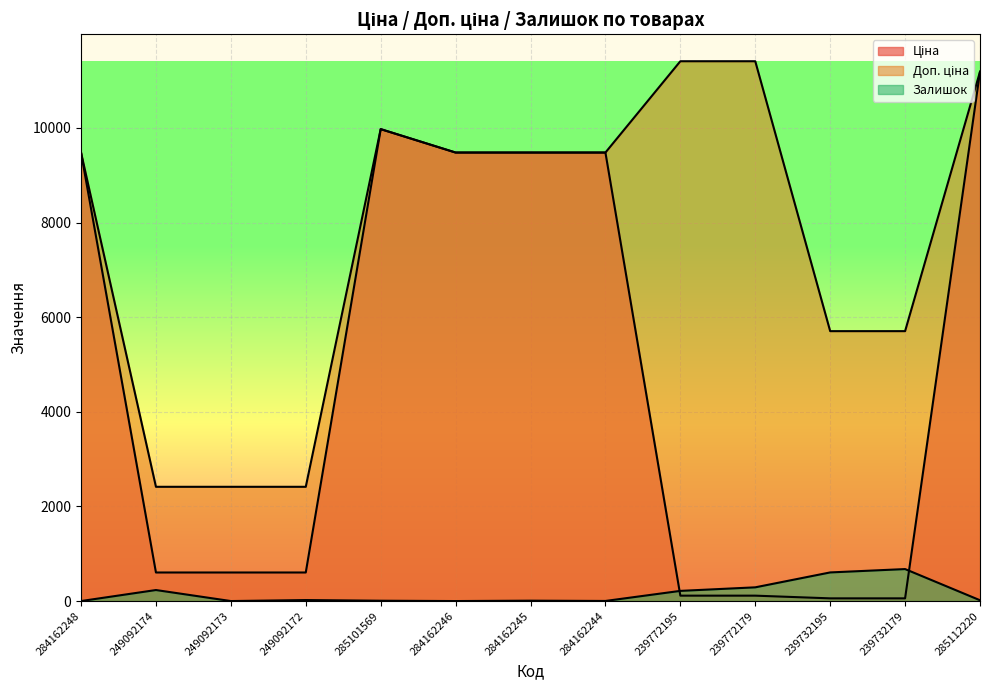

True or false: Залишок and Доп. ціна cross at least once.

False